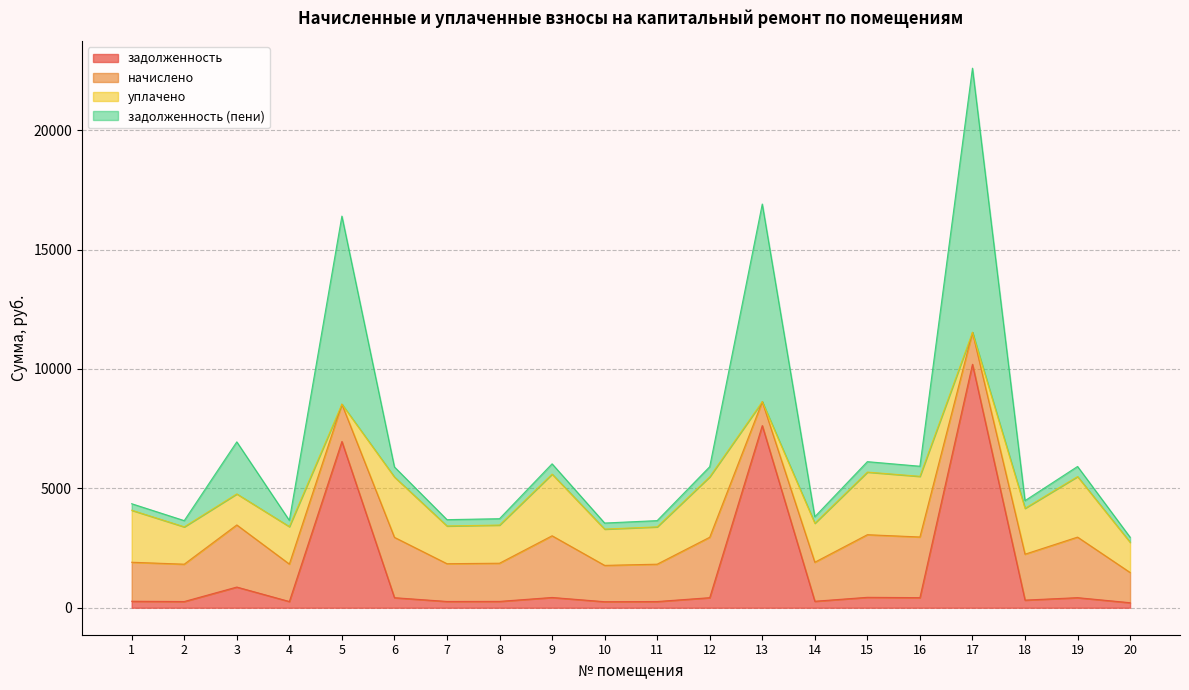

At which category is the sum across all series the highest?

17